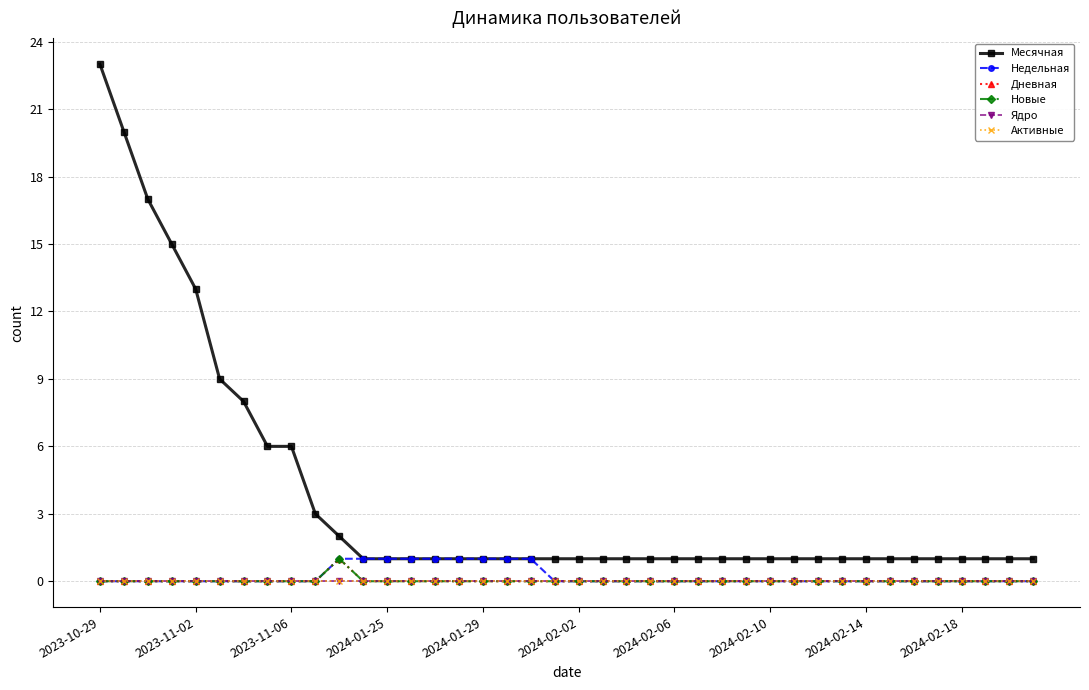

Is this an area chart (filled region under the line)?

No